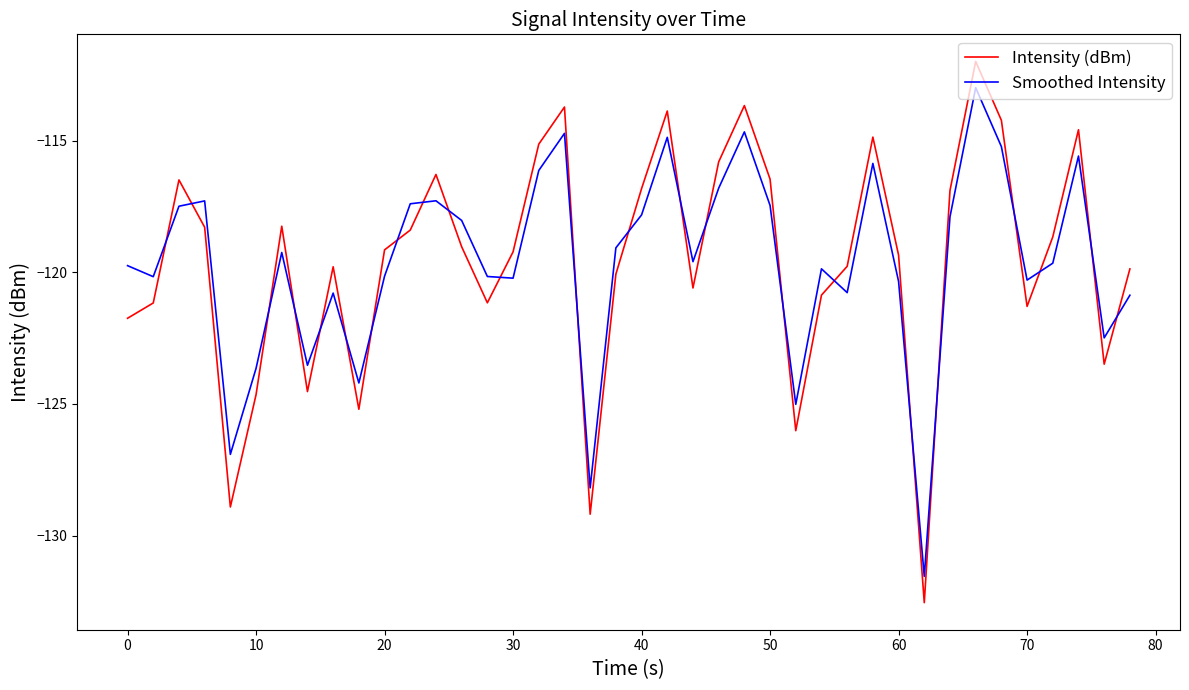

How many intersections are there between Smoothed Intensity and Intensity (dBm)?

23